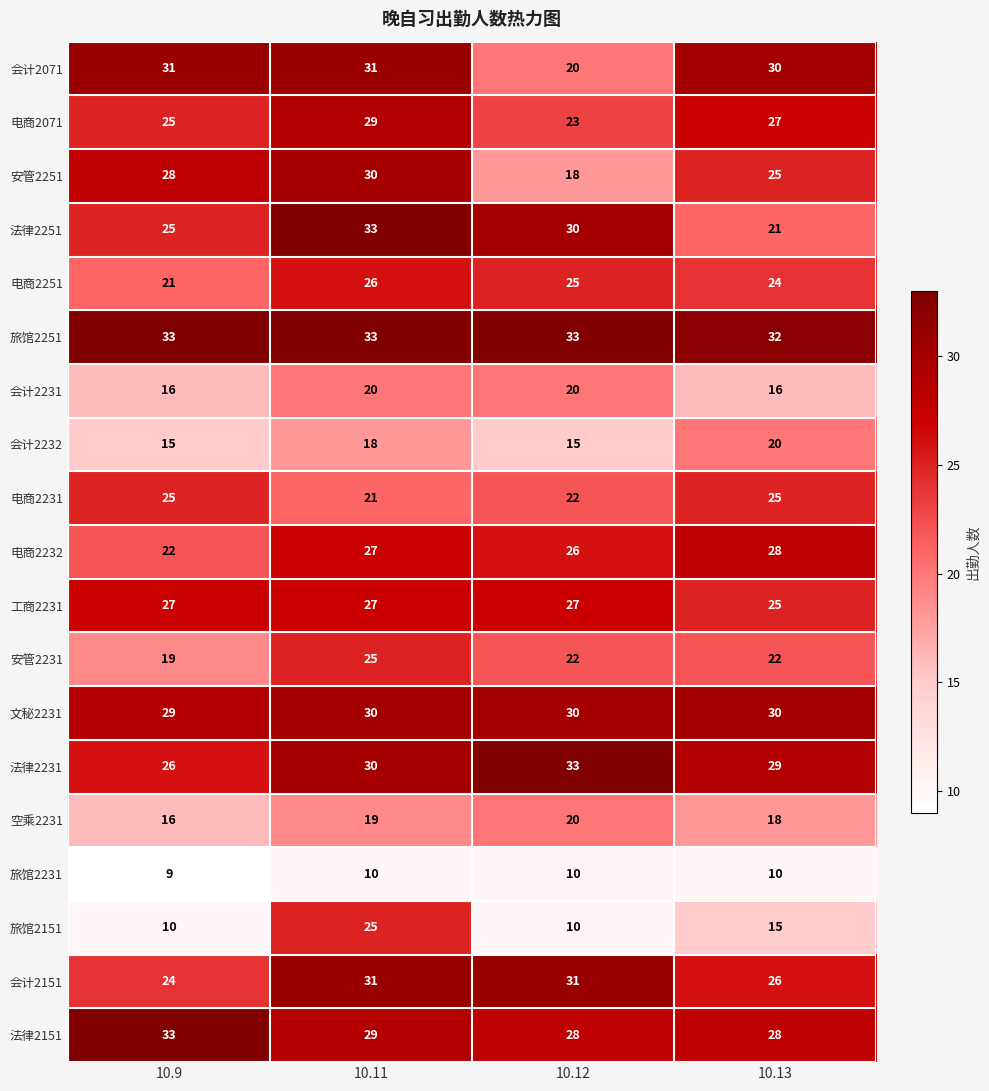

What is the sum of all 法律2151 values?

118